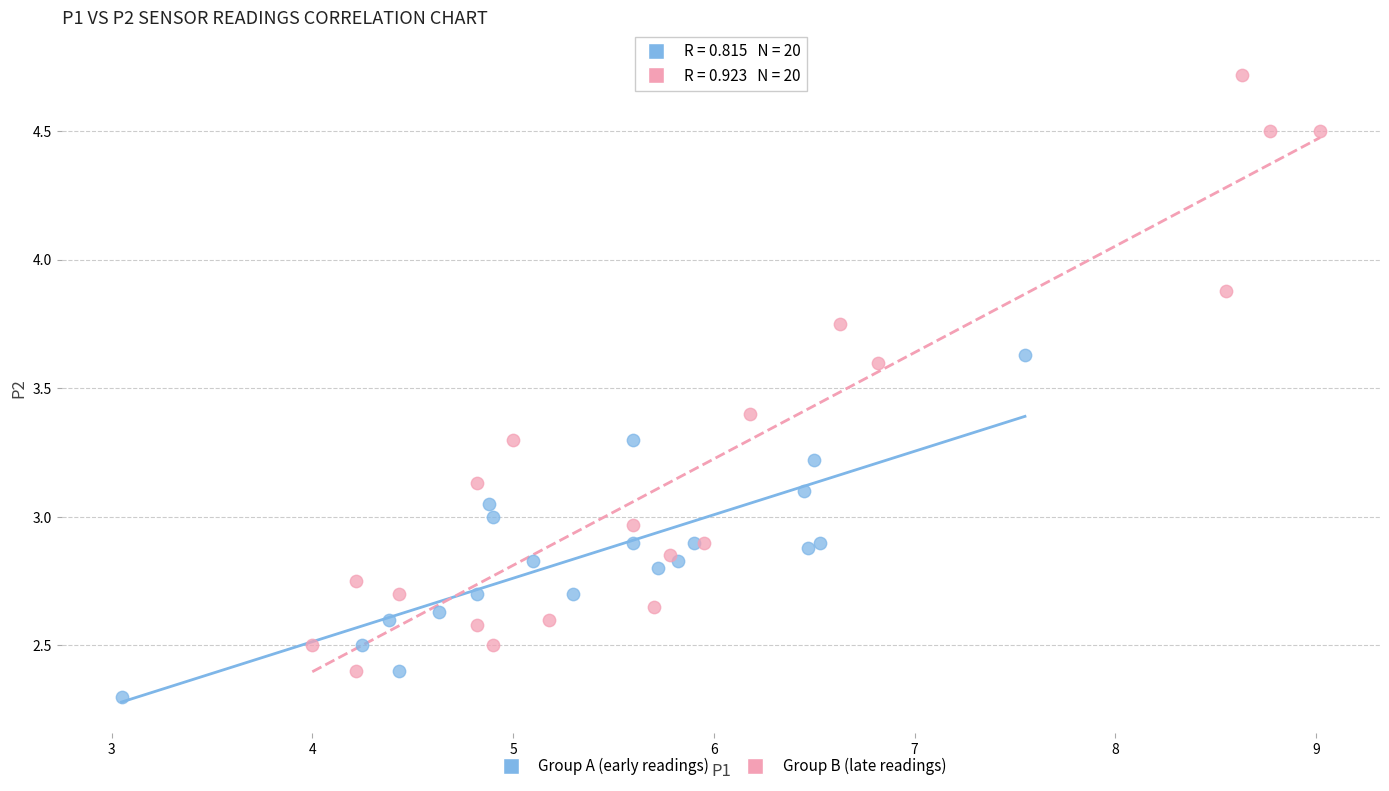

Which series has the widest spread of Y values?

Group B (late readings)